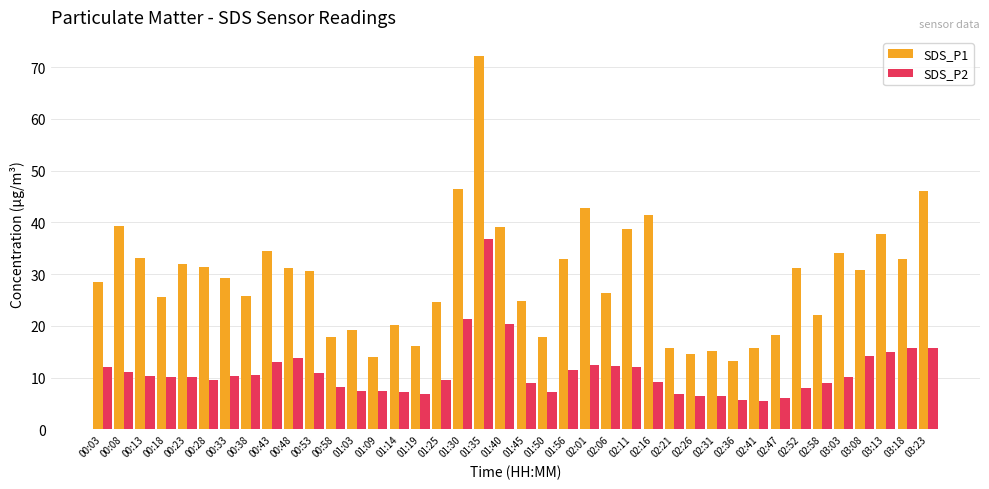

Is it true that SDS_P1 equals 56.3 at 00:28?

False